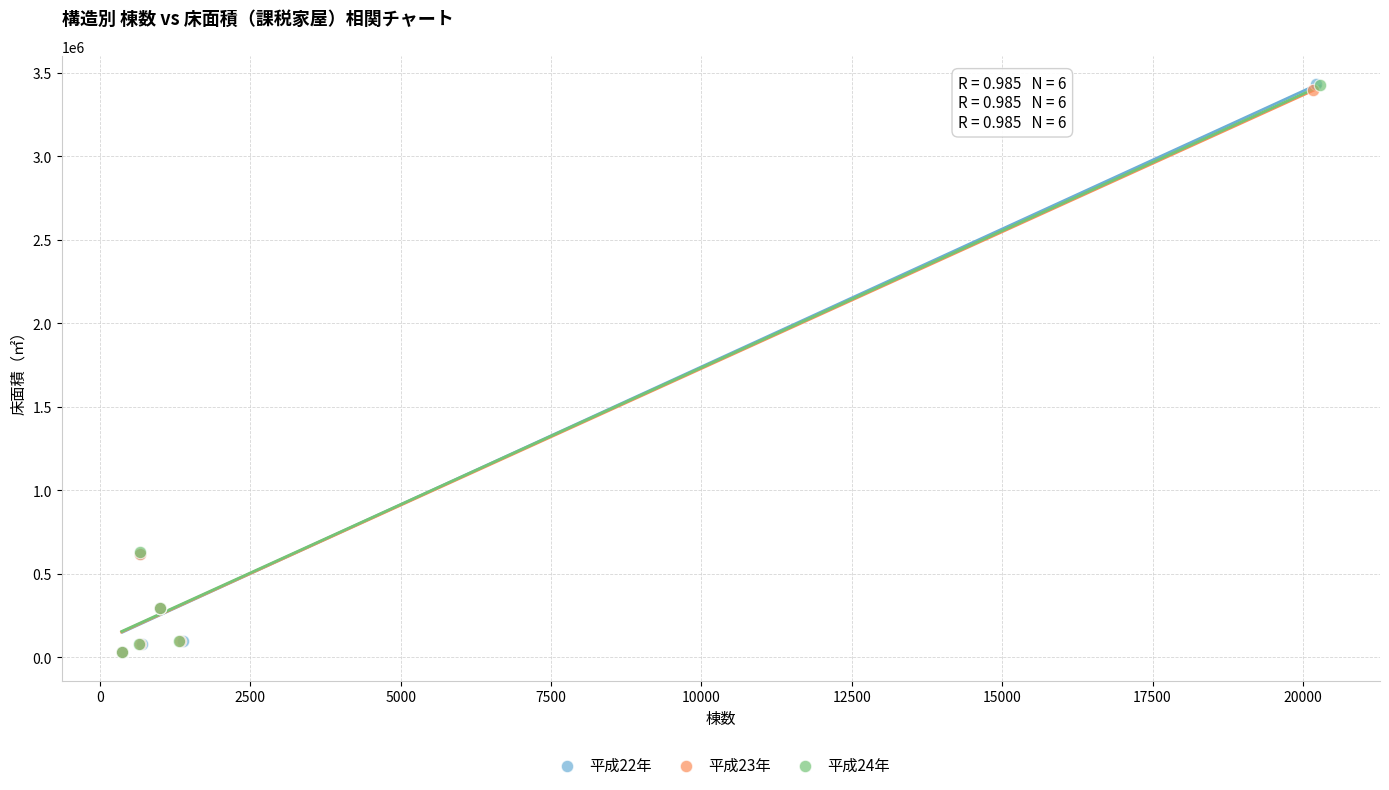

Which series has the widest spread of Y values?

平成22年